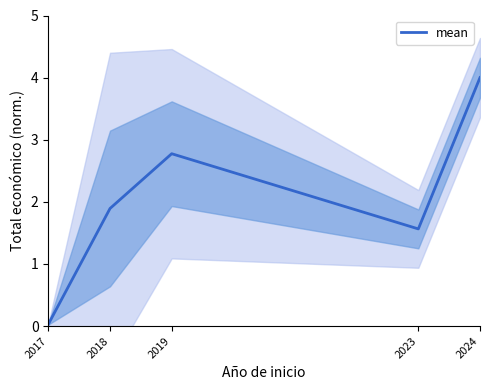

List the labels in order of value, smallest first.

2017, 2023, 2018, 2019, 2024